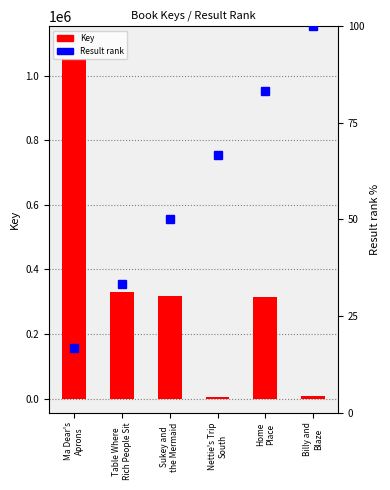

How many series are shown in this chart?

2